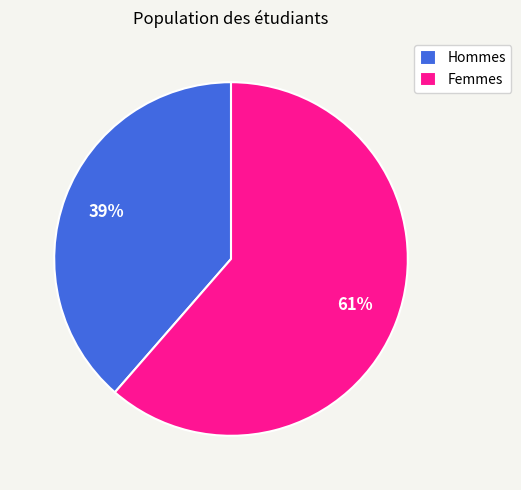

The Hommes slice represents 39% of the pie. True or false?

True